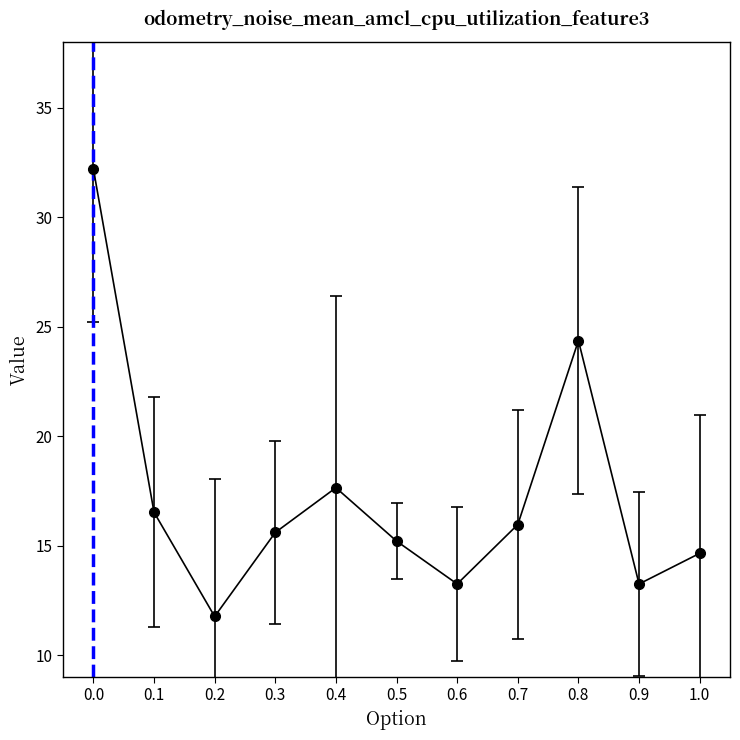

What is the value of the 10th point from the left?

13.2